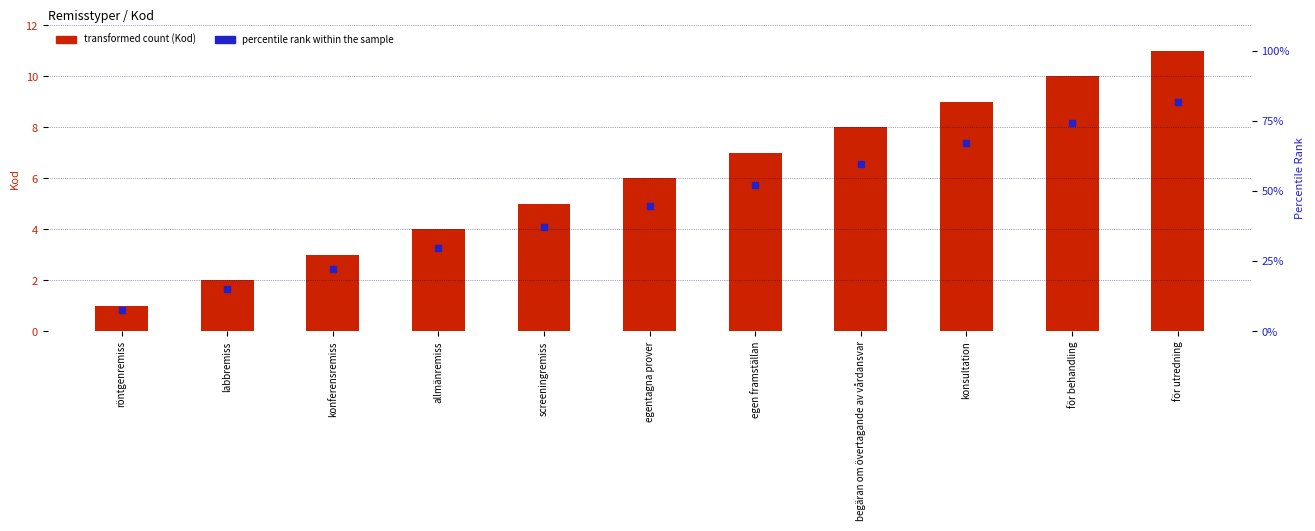

Which series contains the highest Y value?

Kod (transformed count)